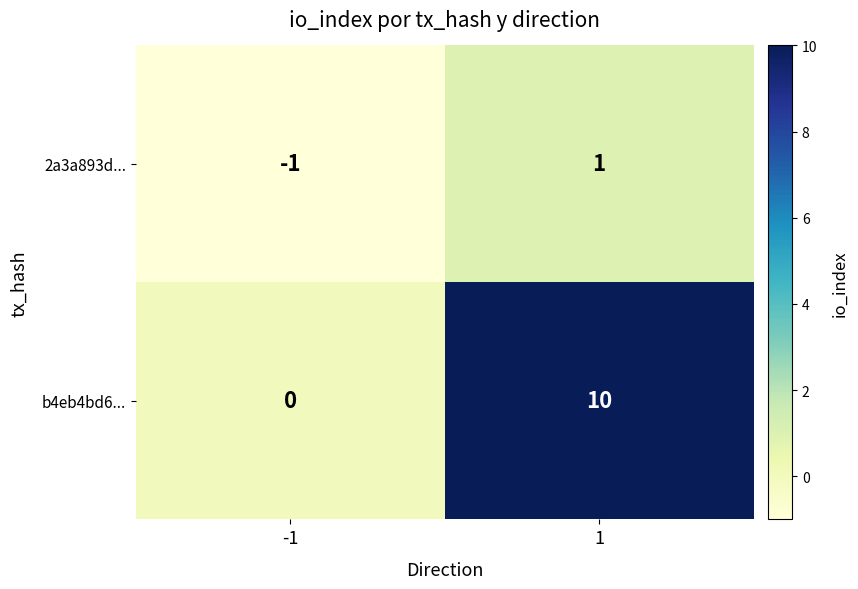

What is the spread (max minus min) of values at -1?

1